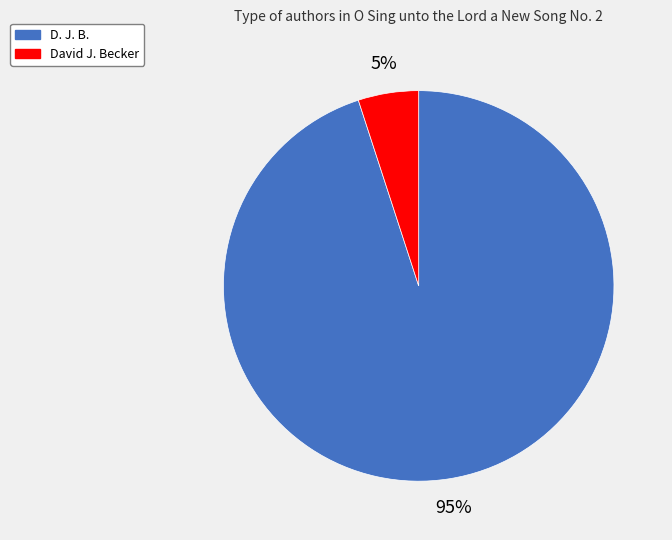

Is the sum of D. J. B. and David J. Becker greater than half?

Yes